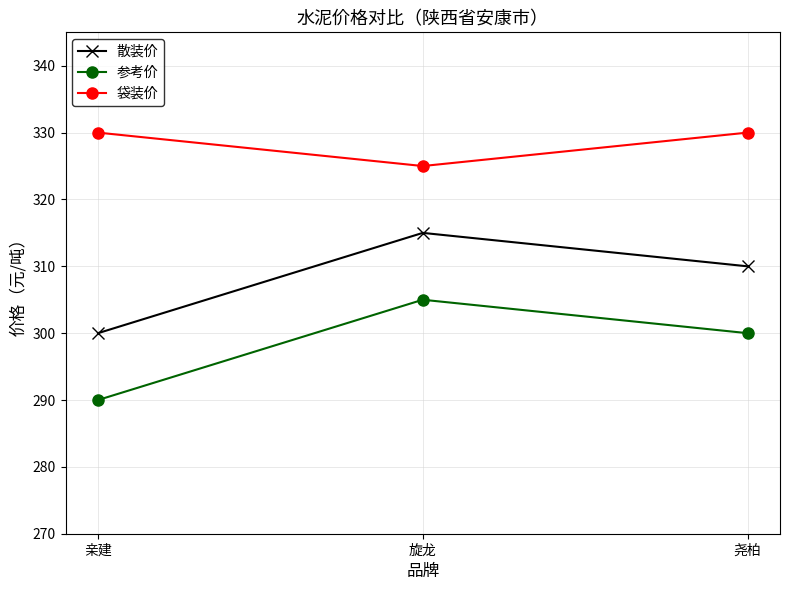

The 散装价 series shows 183 at 亲建. True or false?

False